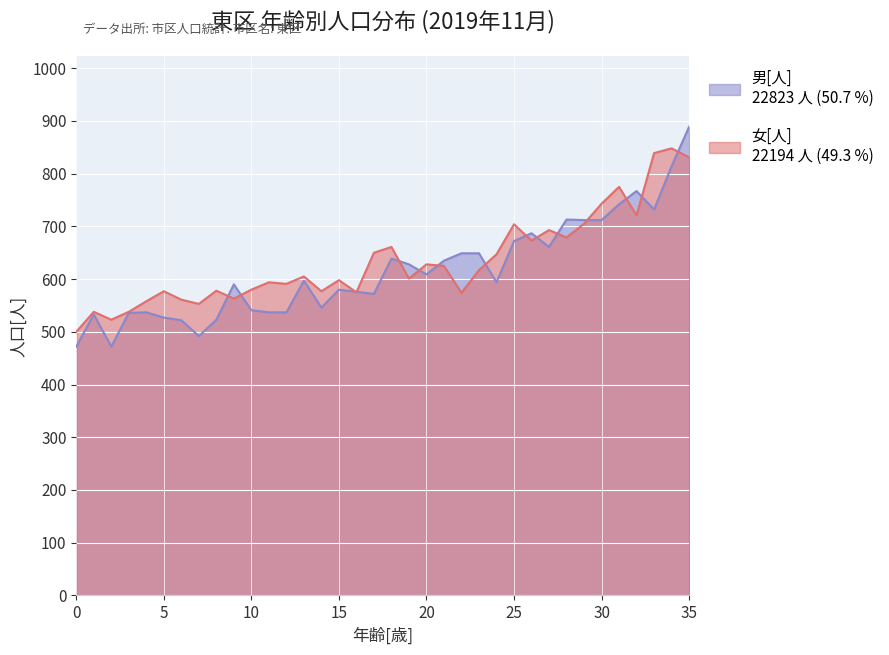

Reading right to left, list all the values displayed in this chart.

男[人]: 831	848	839	721	775	743	705	679	693	673	704	647	617	574	625	628	601	661	650	575	598	577	605	591	594	580	563	578	553	561	577	558	538	523	538	500
女[人]: 889	814	732	767	742	712	712	713	661	687	672	594	649	649	635	609	628	639	572	576	580	546	597	537	537	541	590	523	492	522	527	537	536	472	533	472